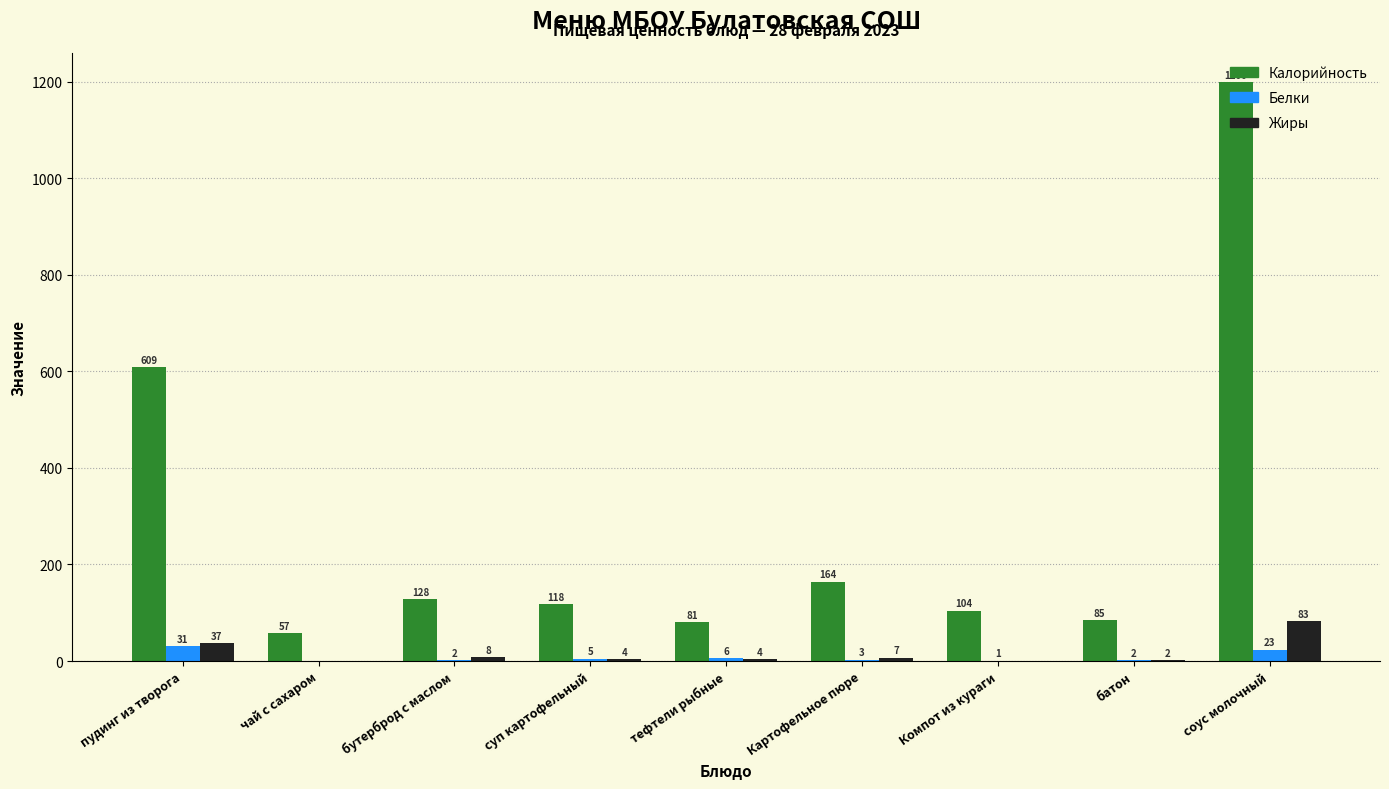

Which series changed the most between пудинг из творога and батон?

Калорийность